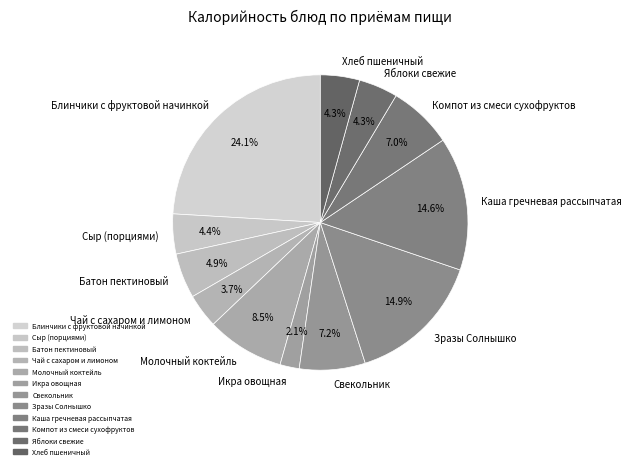

How much of the chart is everything except Чай с сахаром и лимоном?

96.3%